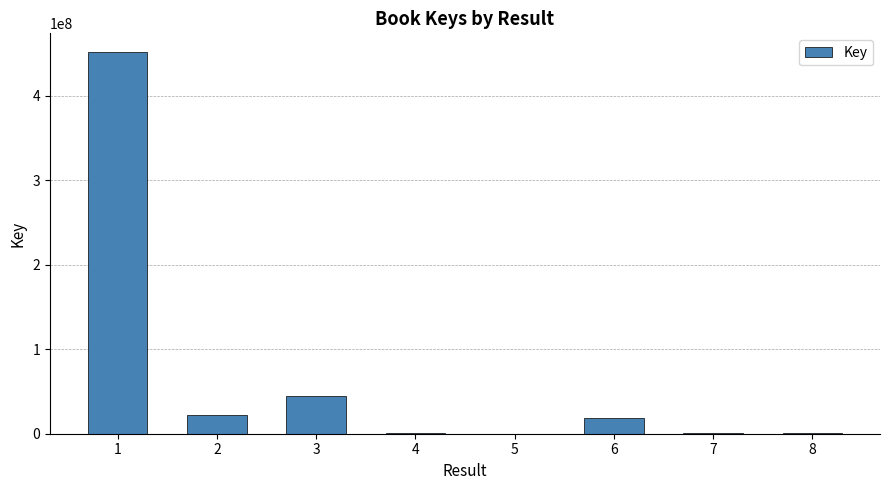

Where does the data first go above 19091590?

1